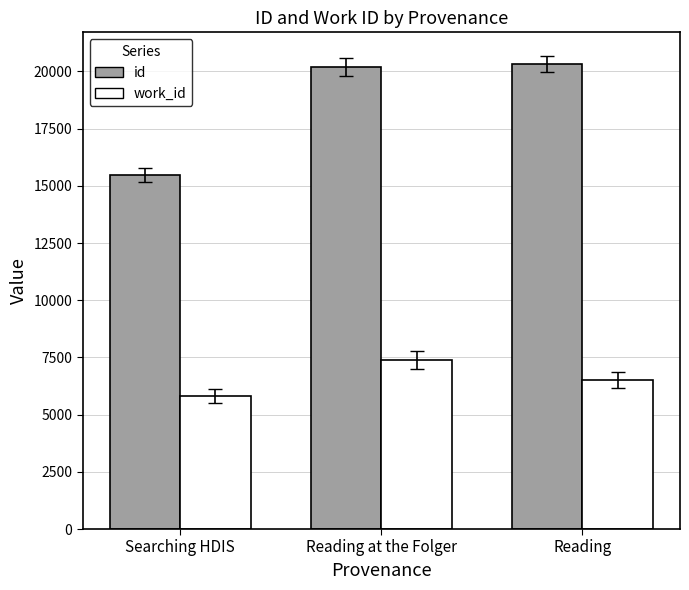

True or false: work_id has a value of 2297 at Reading.

False